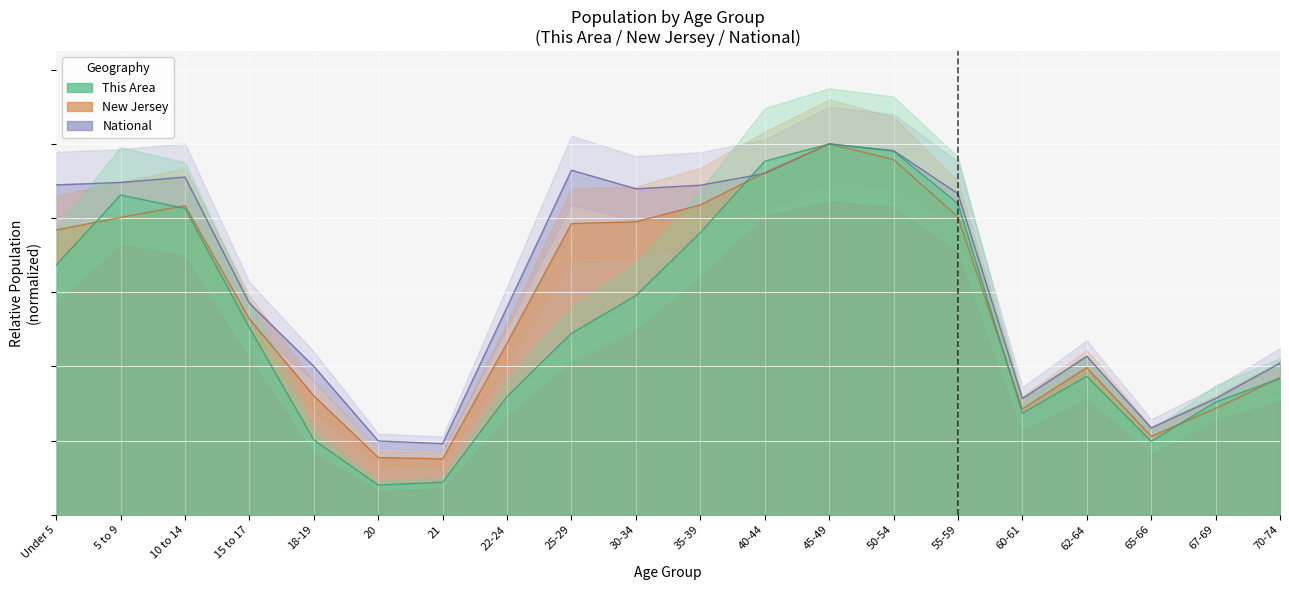

What position from the left is 25-29?

9